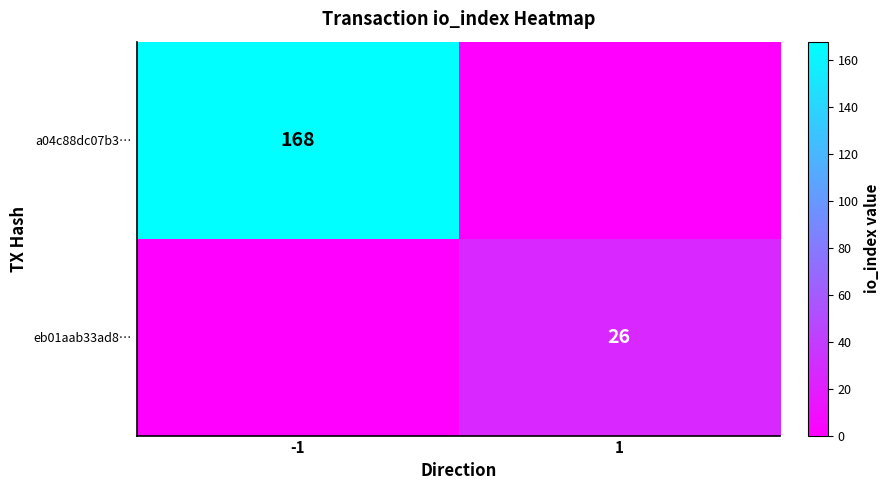

The value of eb01aab33ad8… at 1 is 12. True or false?

False